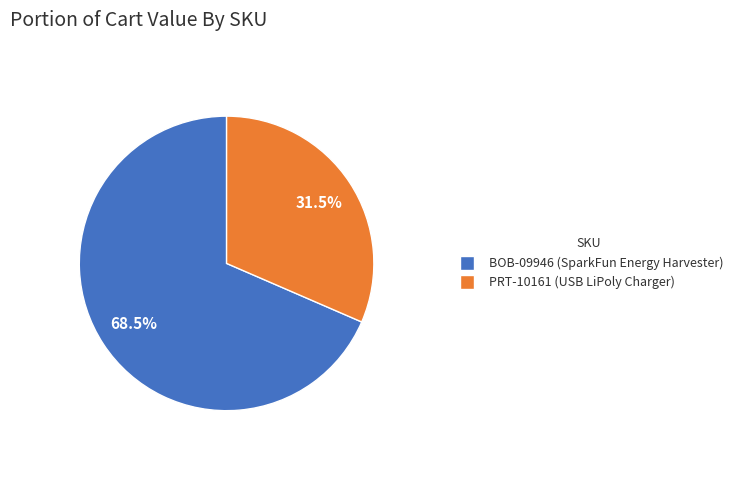

Is there any slice that represents more than half of the pie?

Yes